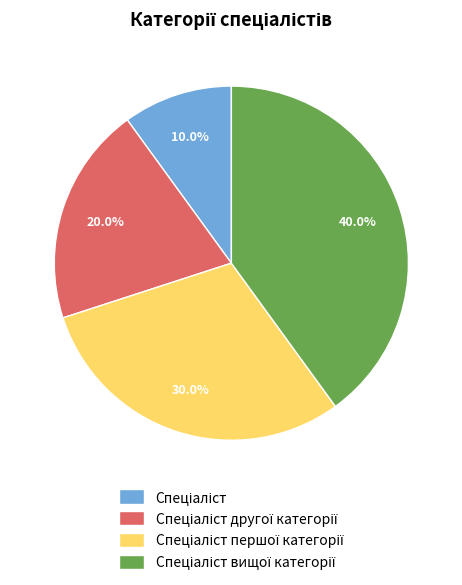

Does any single category account for the majority?

No